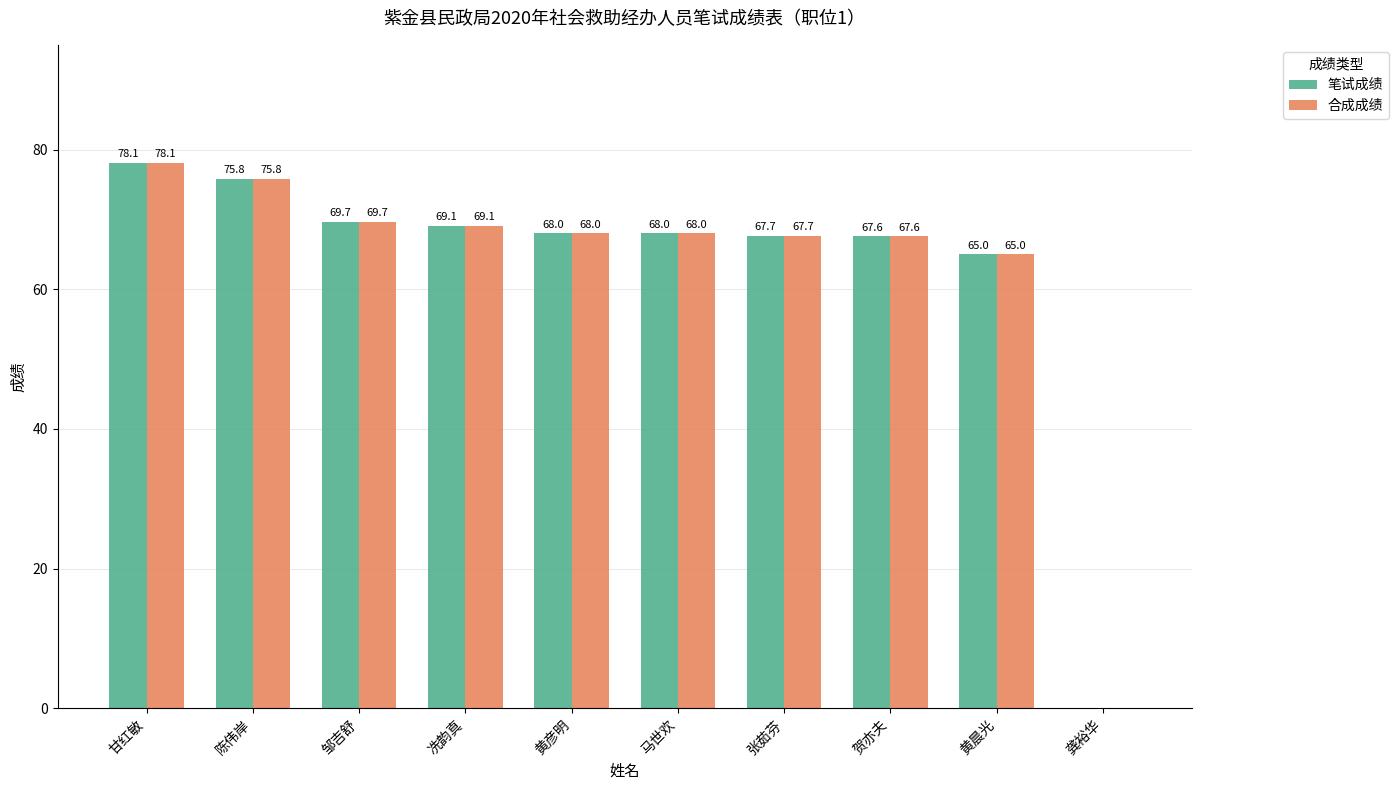

At which category is the sum across all series the highest?

甘红敏